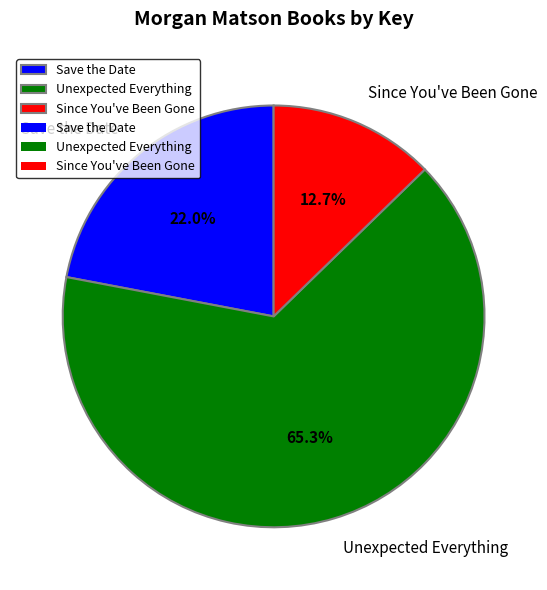

Do Since You've Been Gone and Save the Date together represent more than half of the pie?

No